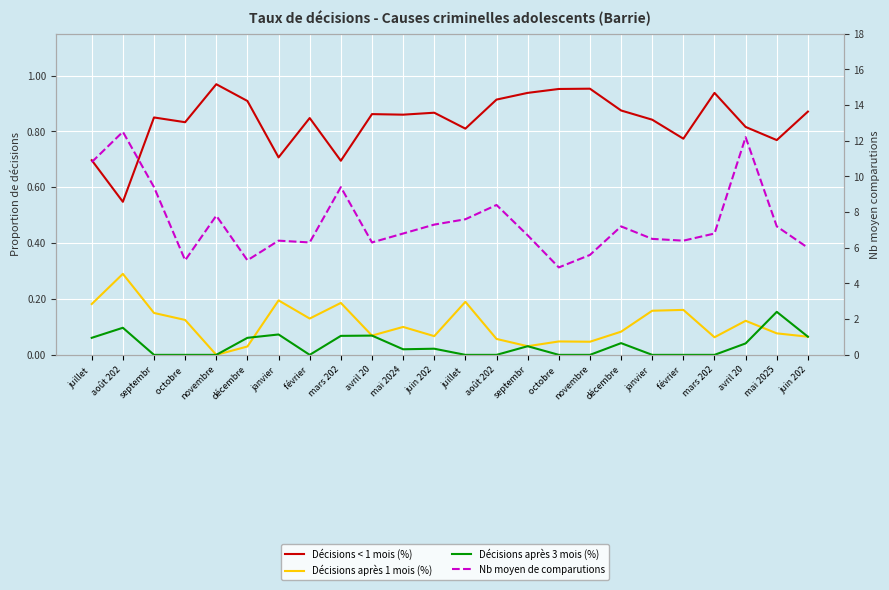

At which label does Décisions après 1 mois (%) reach its minimum?

novembre